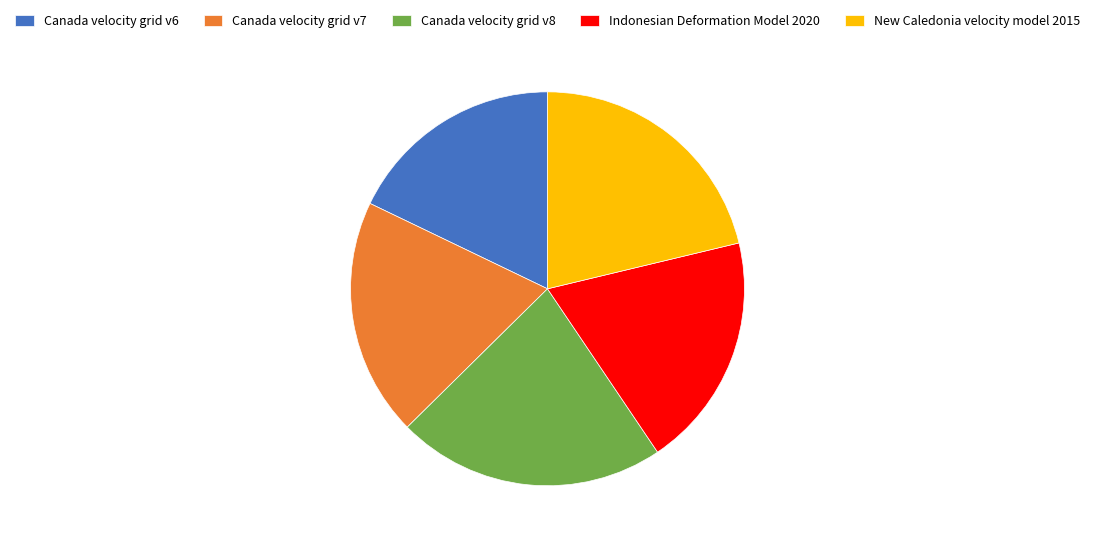

What is the smallest slice in the pie chart?

Canada velocity grid v6